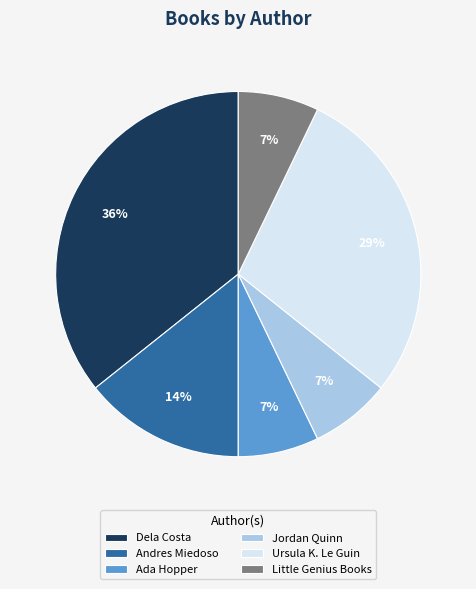

Does any single category account for the majority?

No